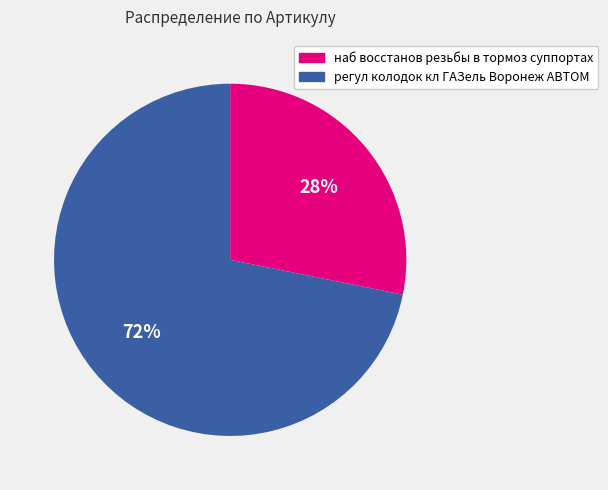

Approximately how many times larger is the value at регул колодок кл ГАЗель Воронеж АВТОМ compared to наб восстанов резьбы в тормоз суппортах?

2.6